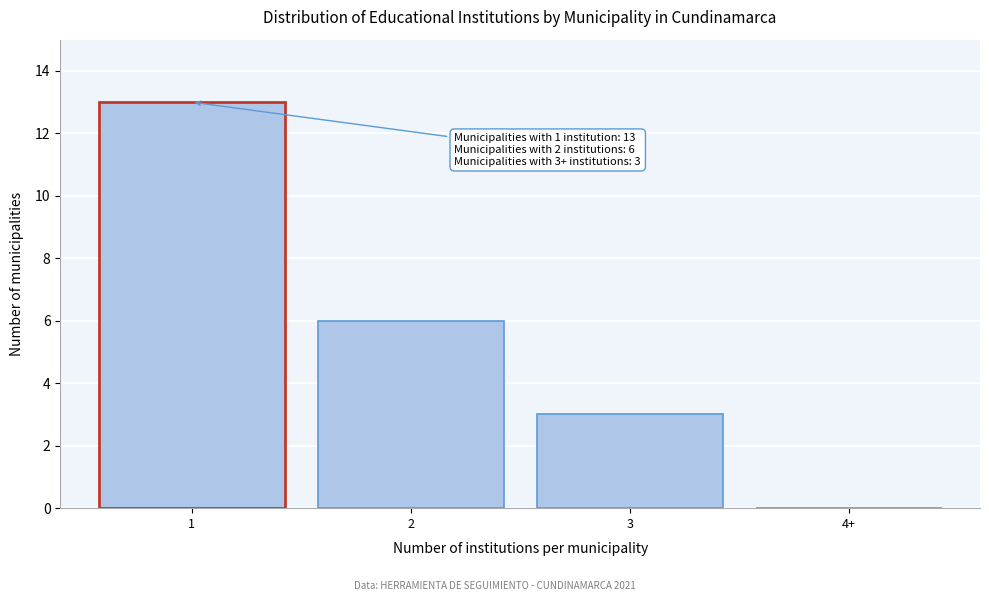

Reading left to right, what are all the values shown in this chart?

1=13	2=6	3=3	4+=0